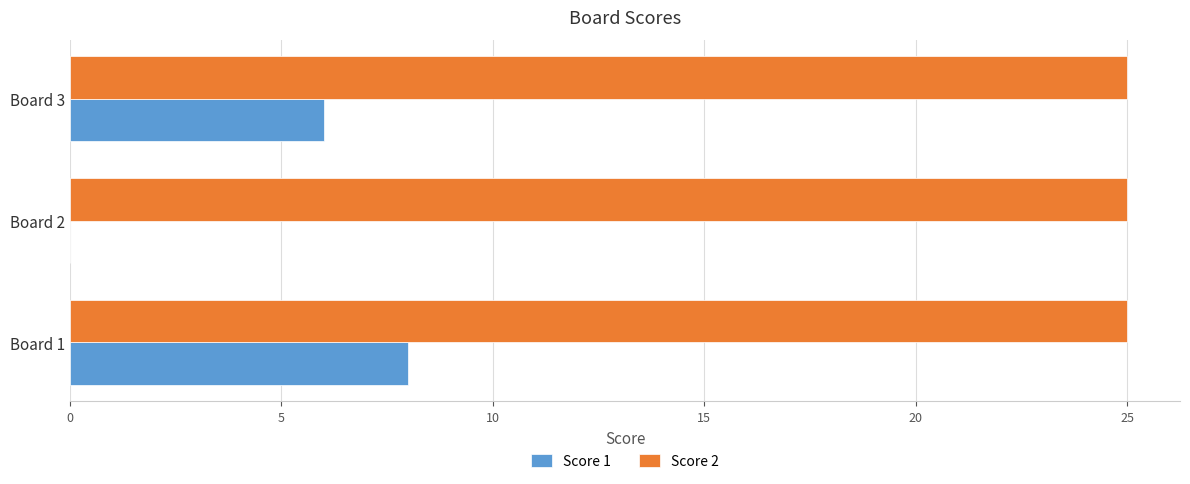

Which series has the largest total across all categories?

Score 2